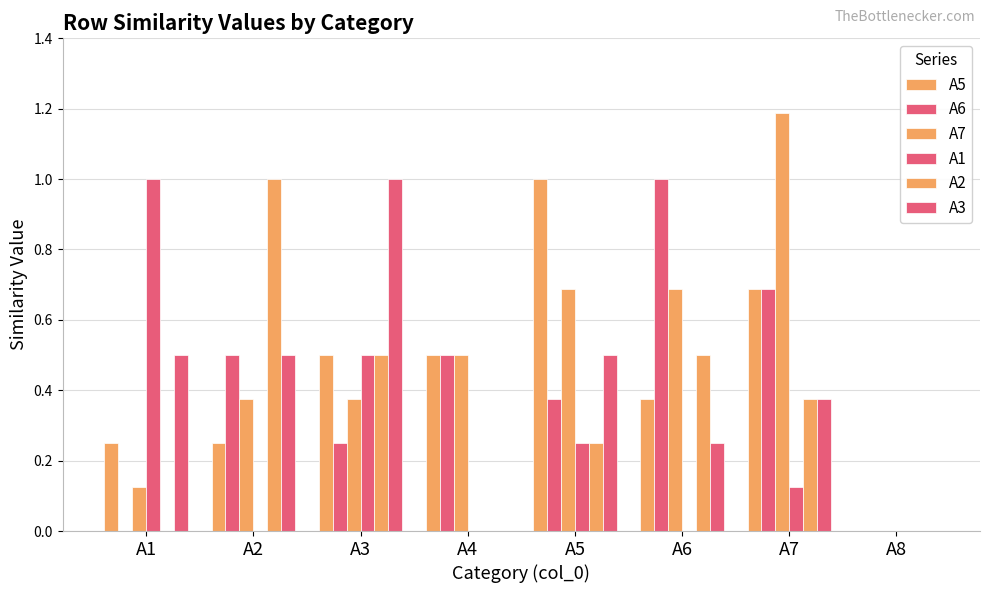

Is it true that A5 equals 0.5 at A4?

True